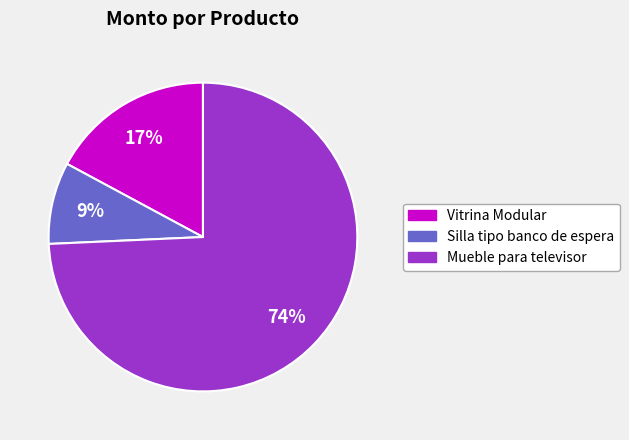

Does Silla tipo banco de espera account for over 50% of the chart?

No